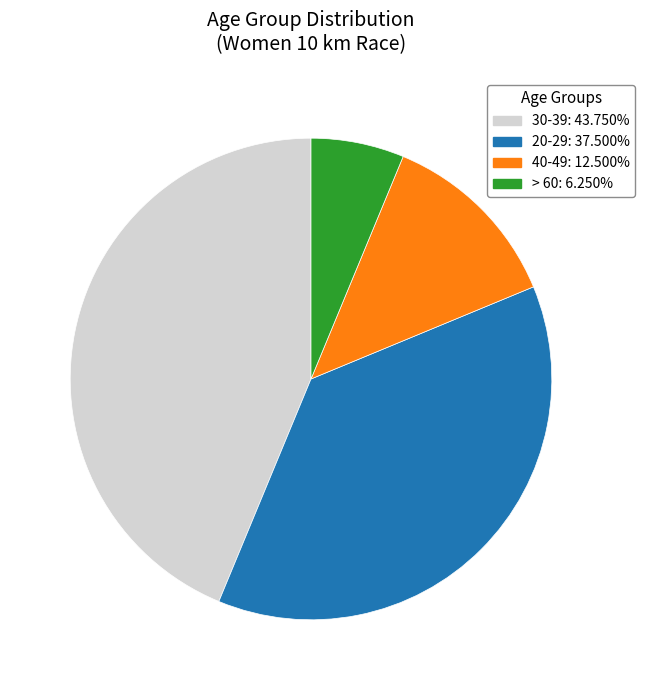

Rank the categories by value from highest to lowest.

30-39, 20-29, 40-49, > 60